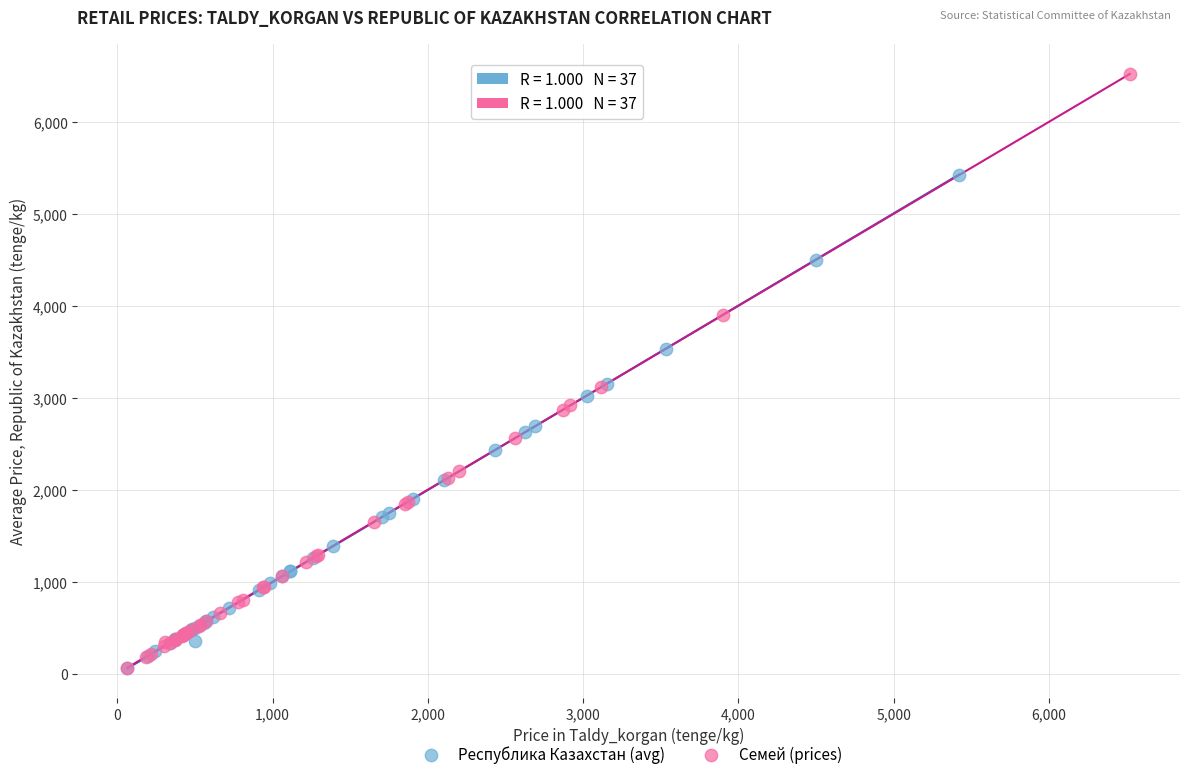

Which series reaches the maximum Y coordinate?

Семей (prices)